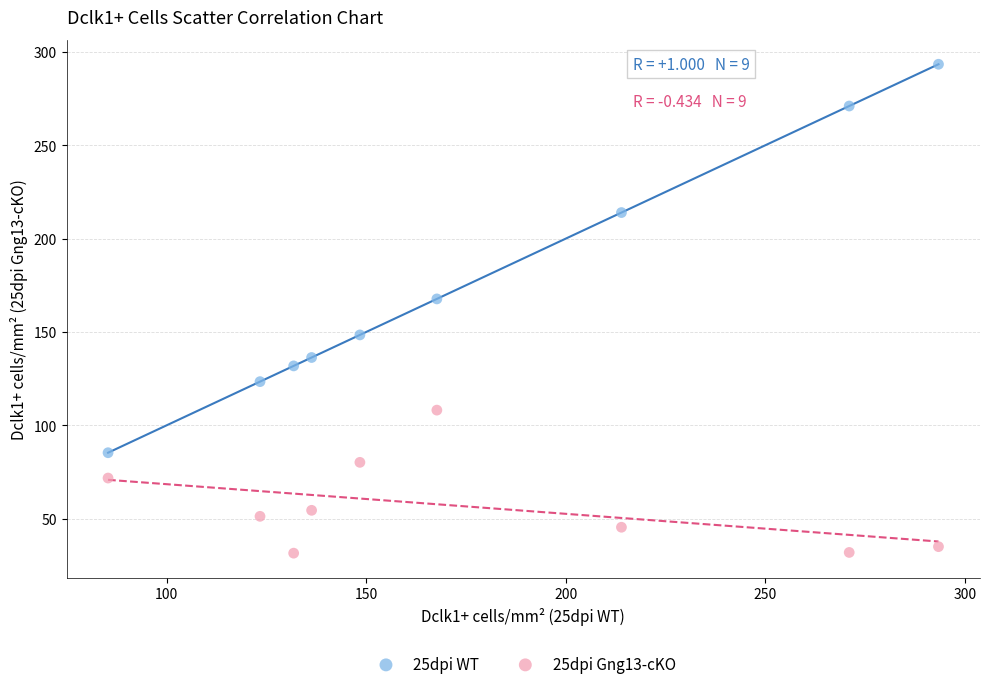

What is the X range (max minus min) for the scatter plot?

208.1